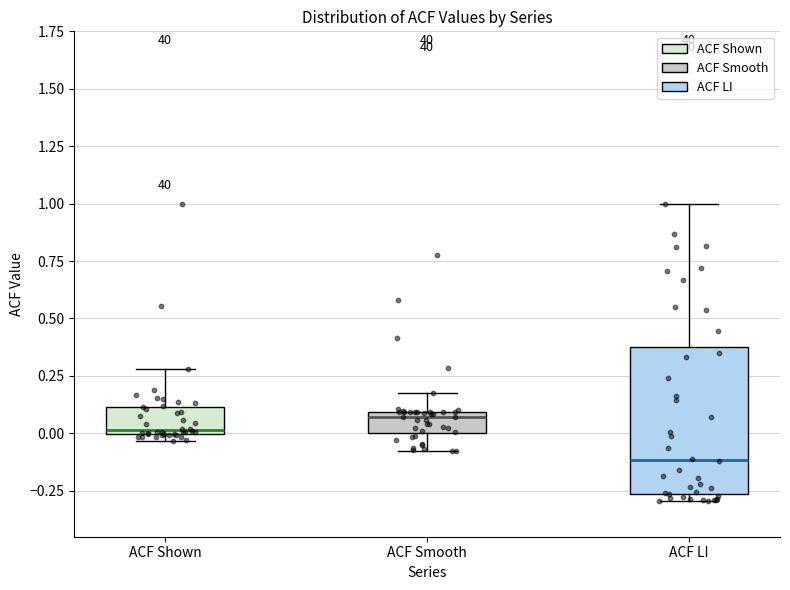

Where does the upper whisker of the box for ACF LI end on the y-axis? The values are not printed on the chart, so give them approximately, as read against the axis.

1.00